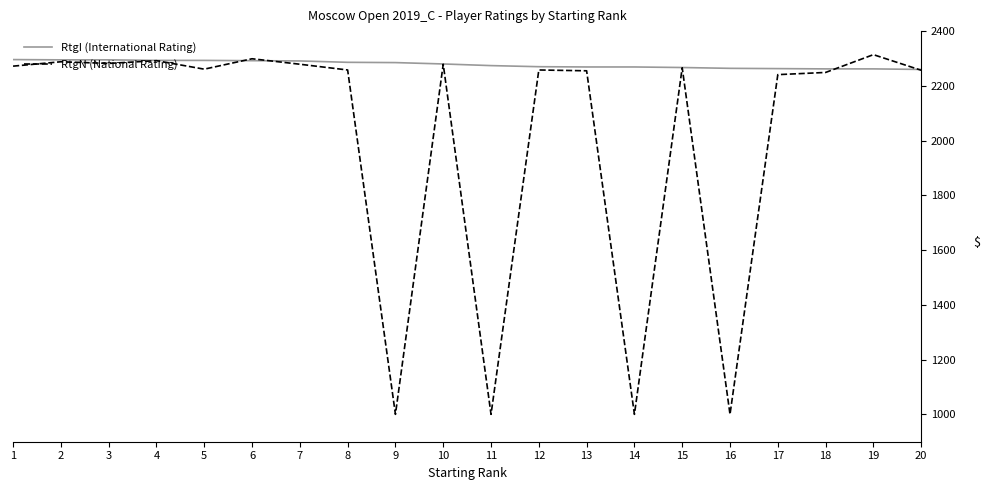

Rank the series by their average value, from highest to lowest.

RtgI (International Rating), RtgN (National Rating)